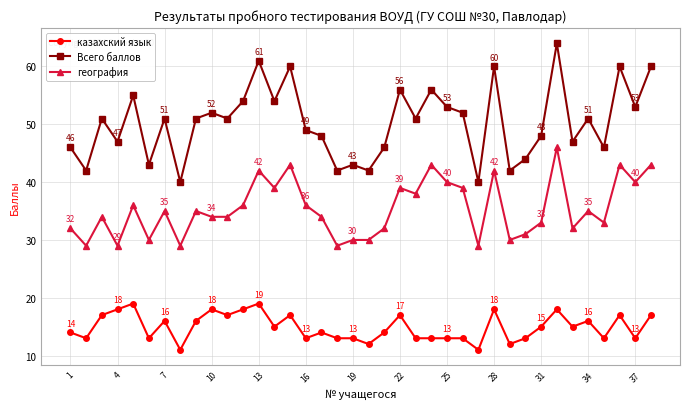

Which series has the largest total across all categories?

Всего баллов